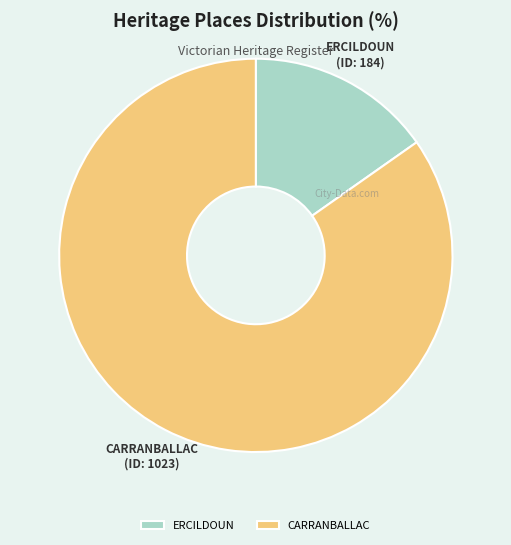

The CARRANBALLAC slice represents 85% of the pie. True or false?

True